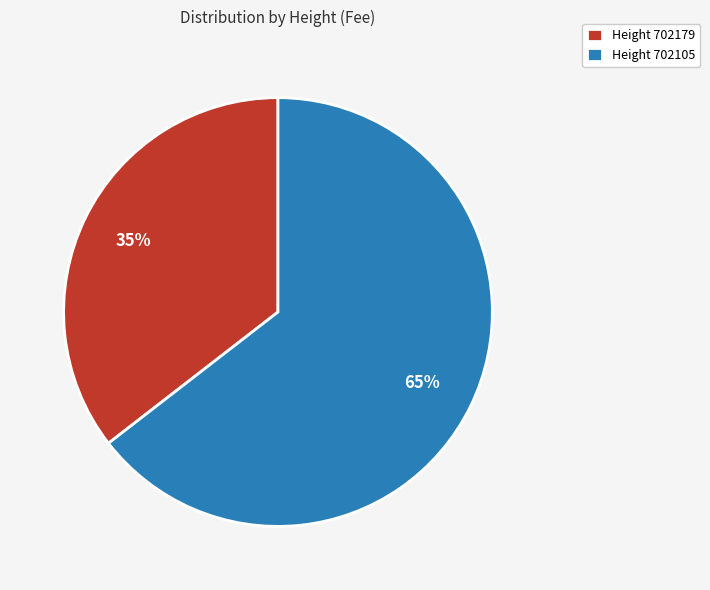

Count the number of slices in the pie.

2